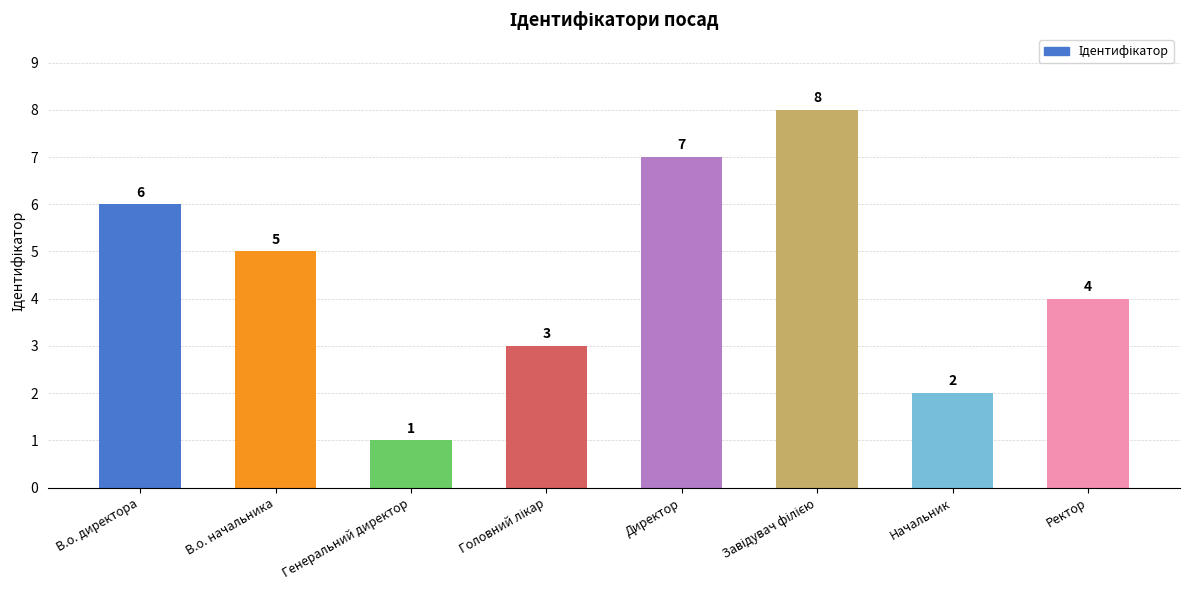

How many values are below 5?

4